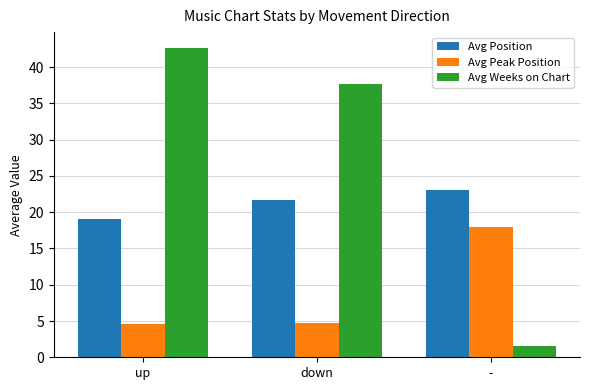

At which label does Avg Weeks on Chart first exceed 37?

up